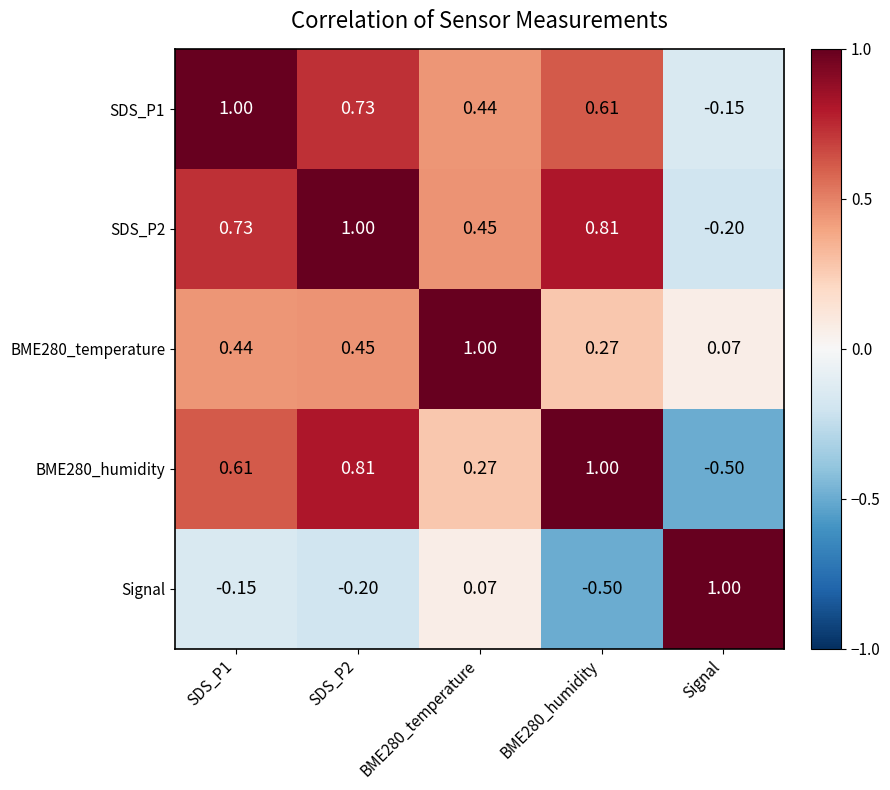

At which label does BME280_humidity reach its minimum?

Signal